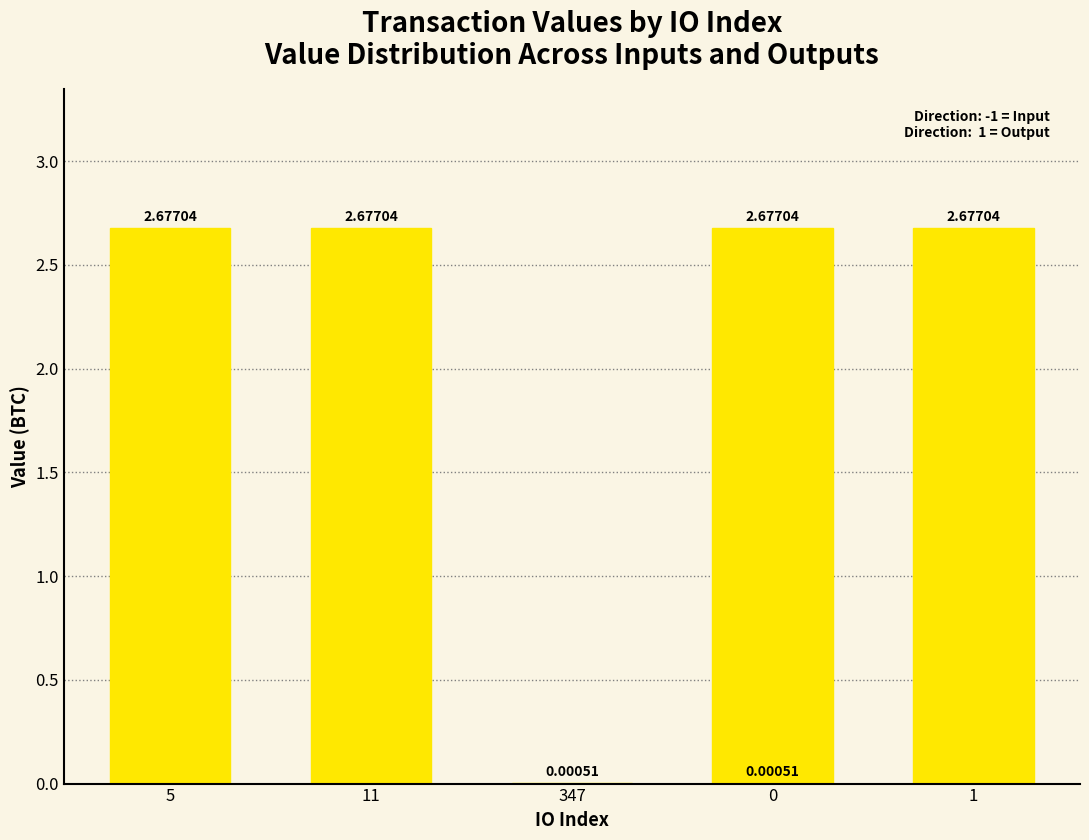

At which label does the data first exceed 2?

5